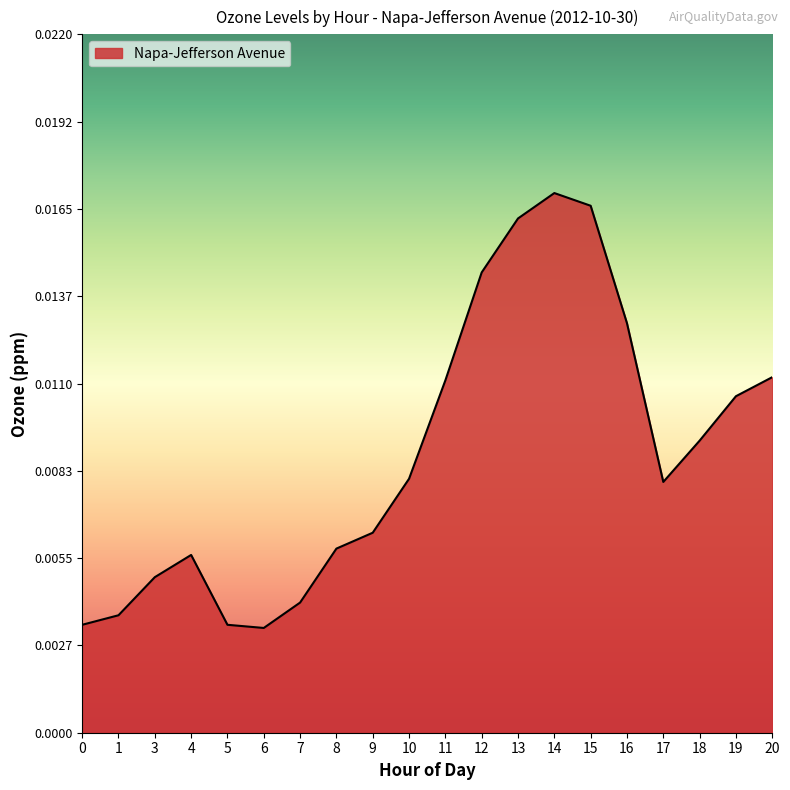

Which has a higher value, 4 or 3?

4